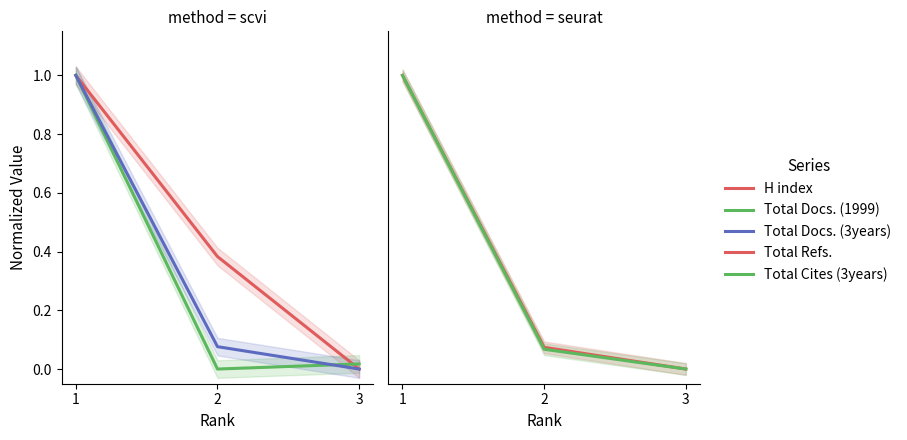

Rank the series by their maximum value, from lowest to highest.

H index, Total Docs. (1999), Total Docs. (3years), Total Refs., Total Cites (3years)